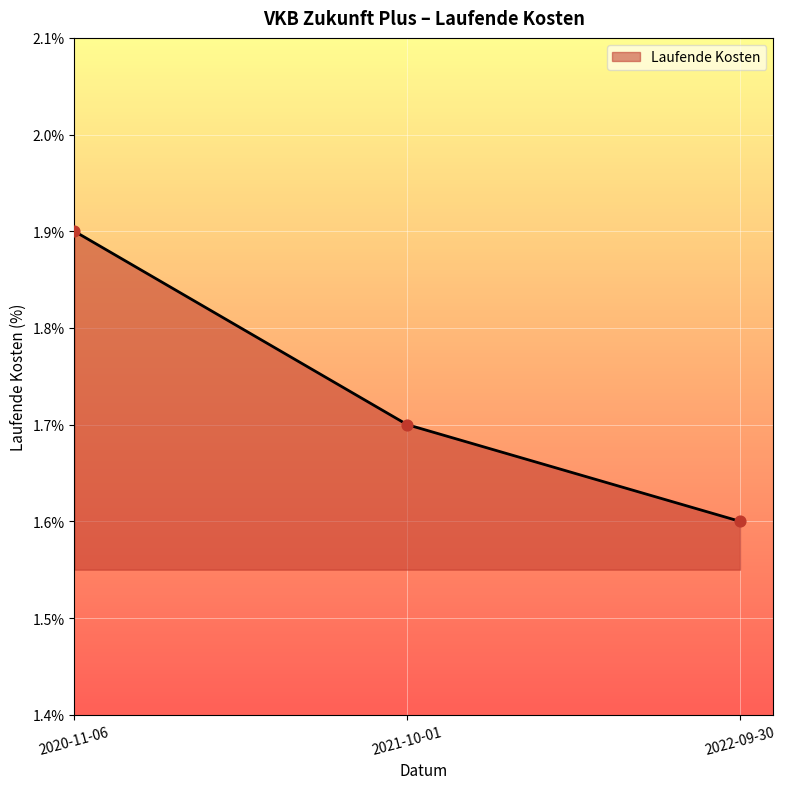

Between 2020-11-06 and 2022-09-30, which is larger?

2020-11-06